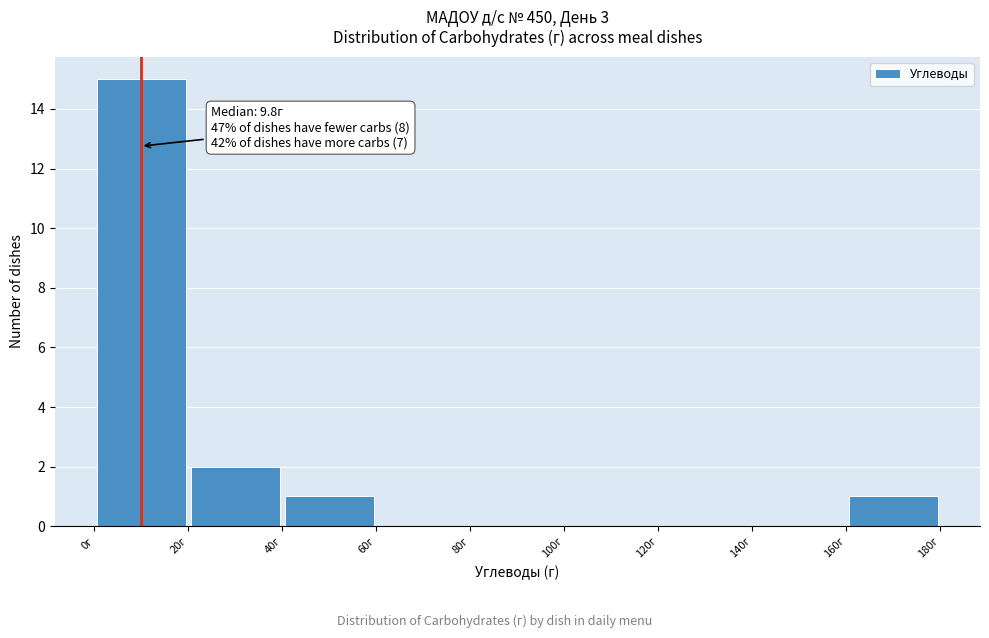

Over which range of the x-axis is the bar tallest?

0 to 20